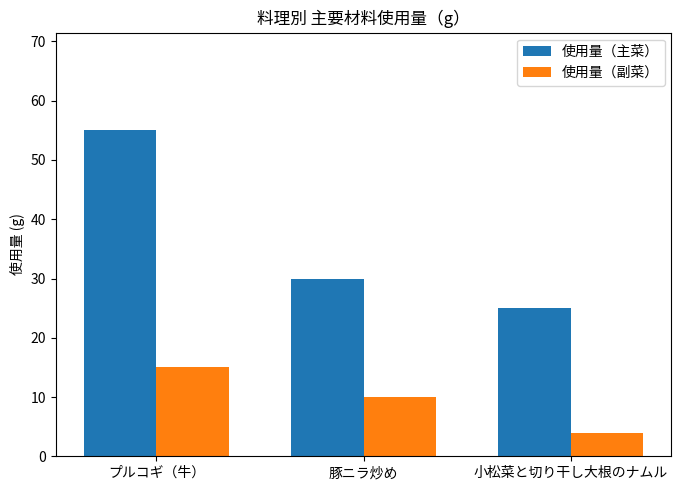

Which category has the highest value in the 使用量（主菜） series?

プルコギ（牛）